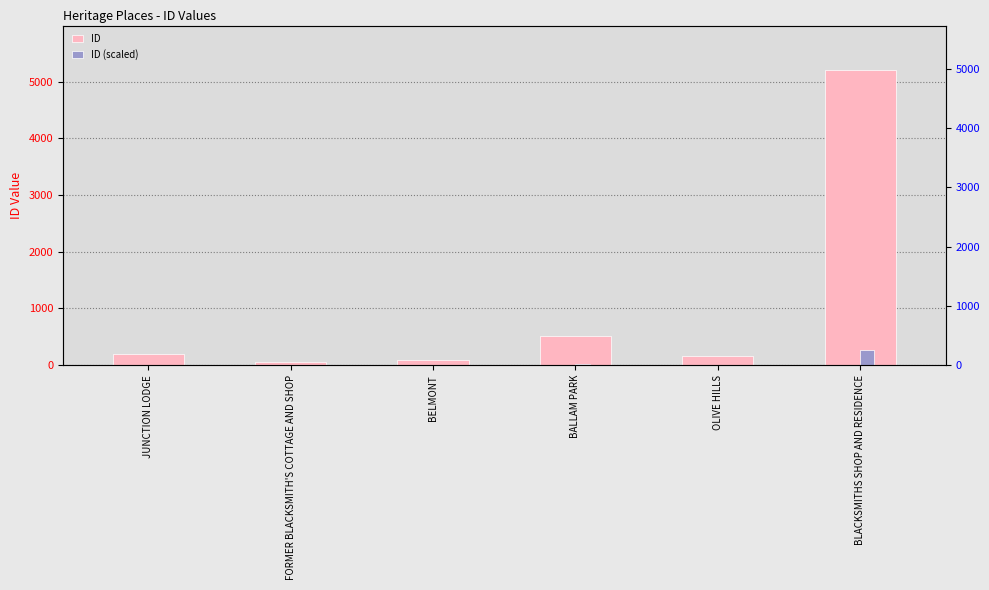

What is the spread (max minus min) of values at BALLAM PARK?

482.6